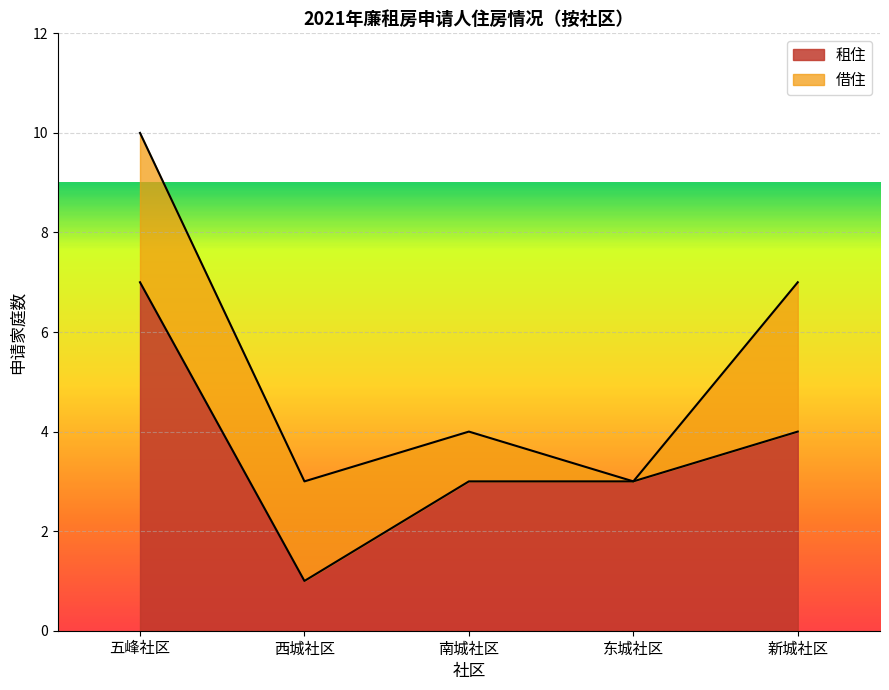

True or false: 租住 and 借住 intersect in this chart.

False